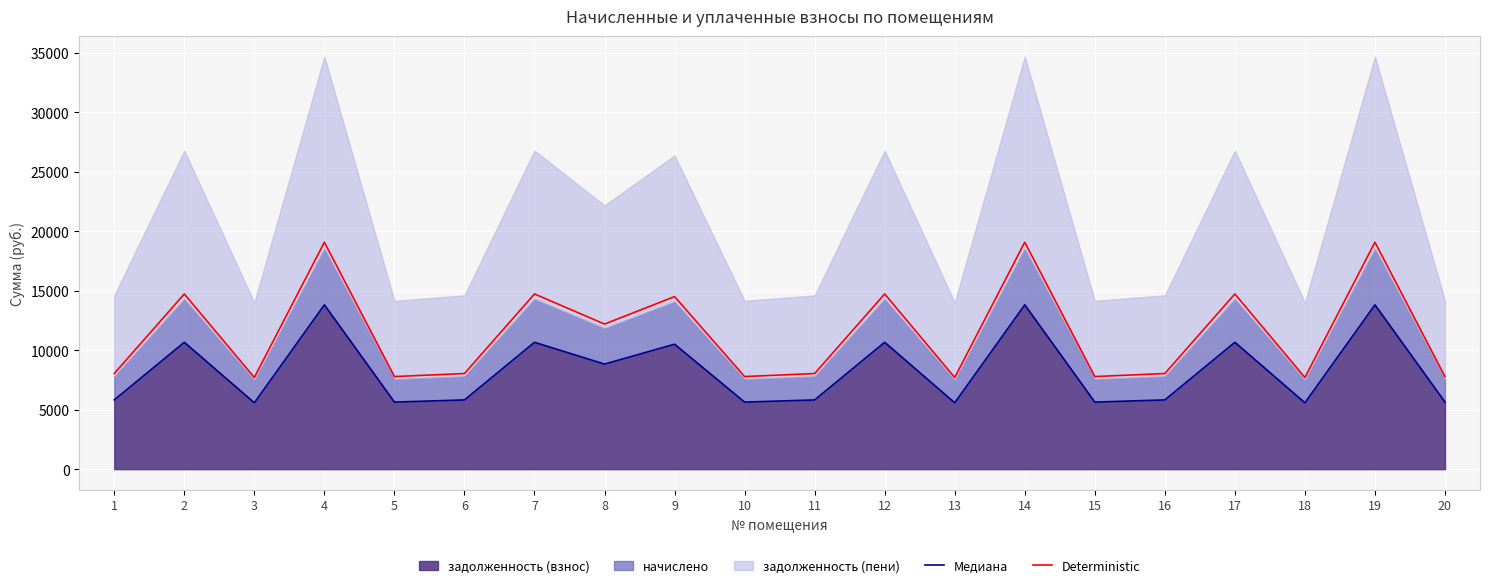

True or false: Deterministic and Медиана intersect in this chart.

False